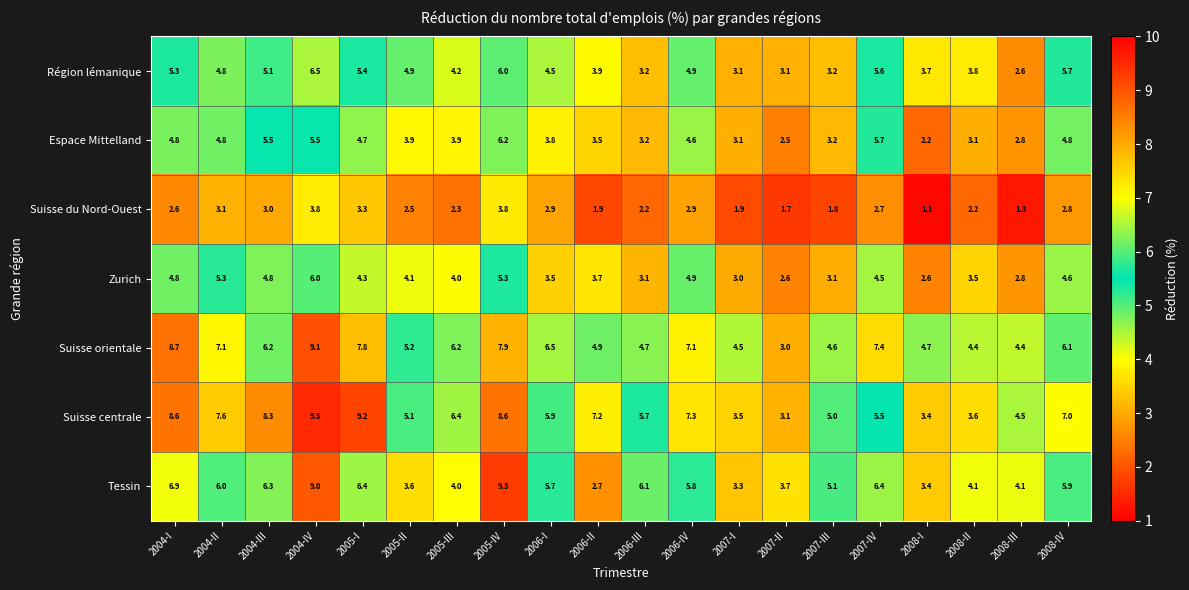

At how many categories does at least one series exceed 1?

20